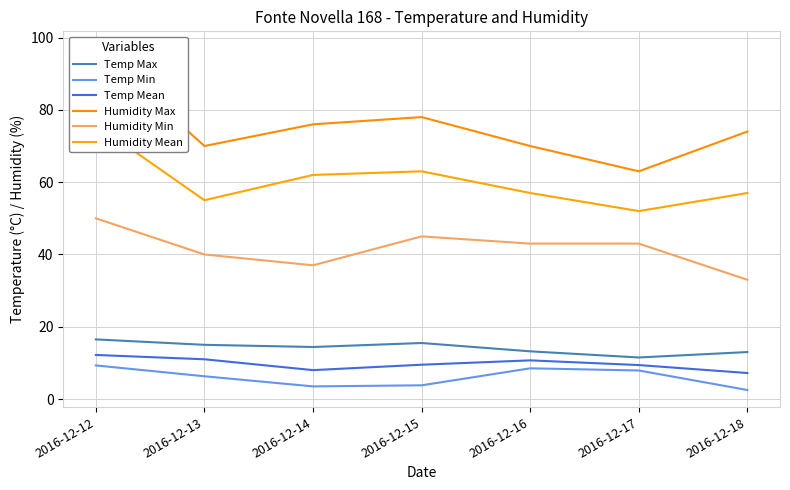

Between 2016-12-16 and 2016-12-18, which is larger?

2016-12-16